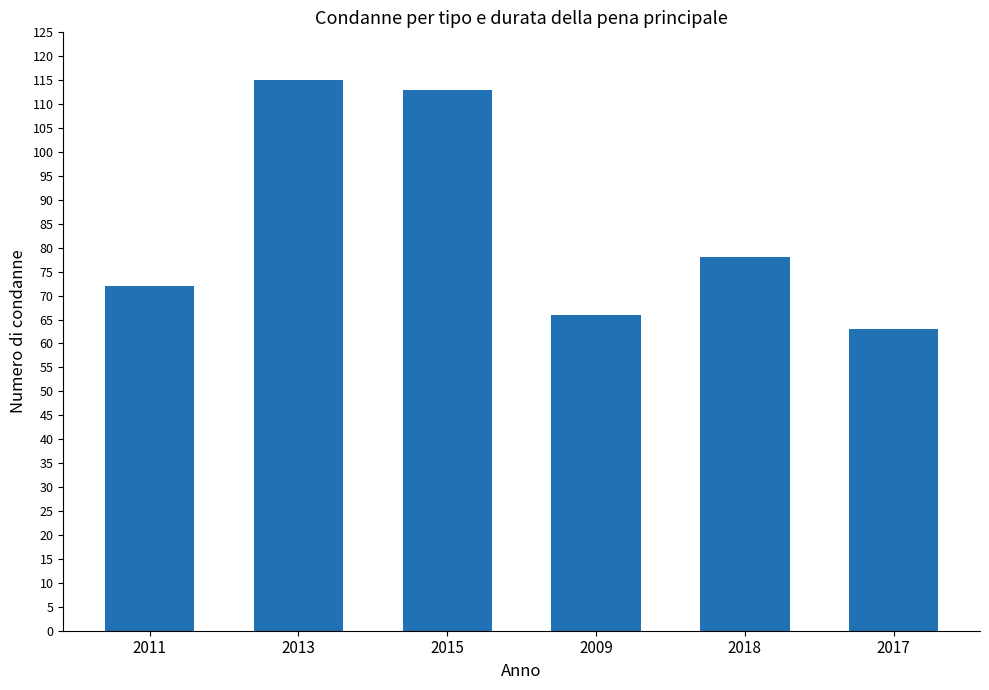

What is the difference between the values at 2017 and 2013?

52